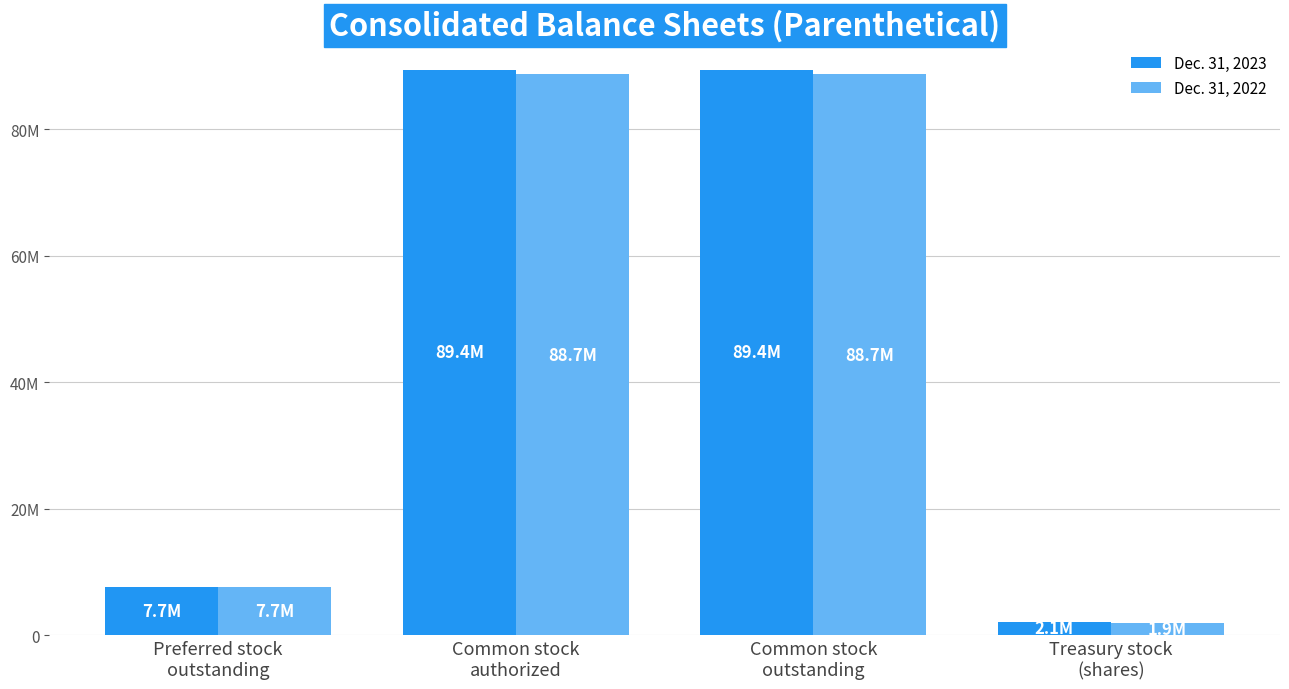

Are the bars grouped side by side (vs. stacked)?

Yes